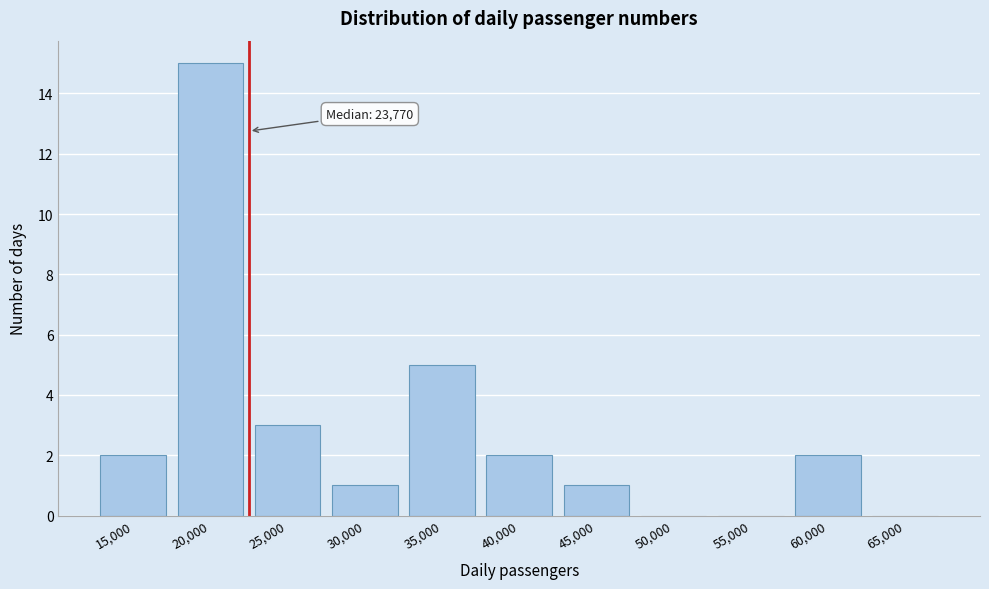

Reading right to left, transcribe all the data shown in this chart.

65,000=0	60,000=2	55,000=0	50,000=0	45,000=1	40,000=2	35,000=5	30,000=1	25,000=3	20,000=15	15,000=2